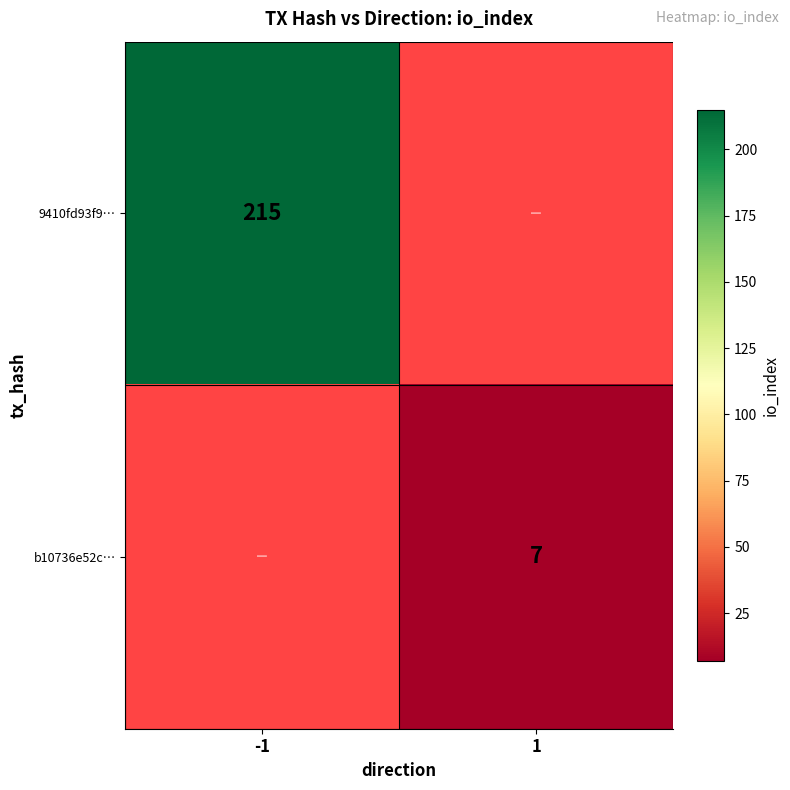

Is it true that 9410fd93f9… equals 322 at -1?

False